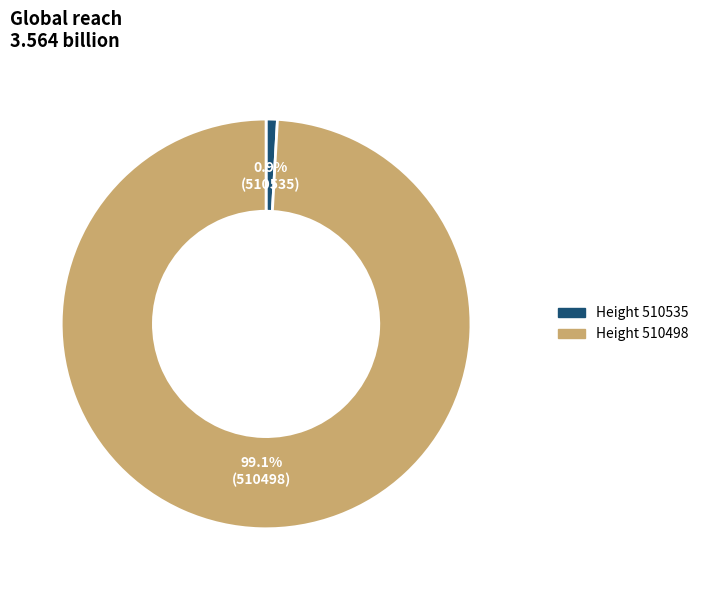

Is there any slice that represents more than half of the pie?

Yes